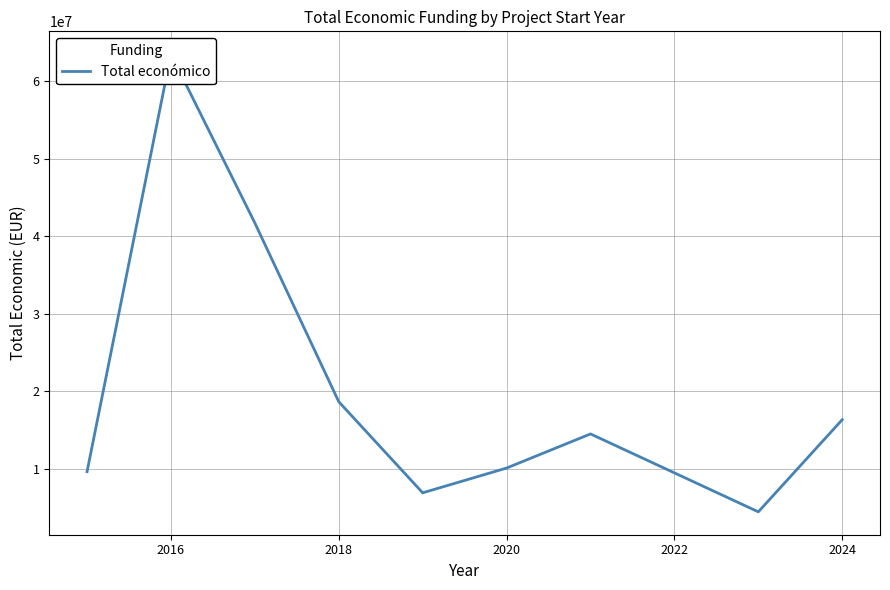

Reading left to right, what are all the values shown in this chart?

9613978	63477826	41703957	18637321	6887075	10081993	14484959	4431810	16325062